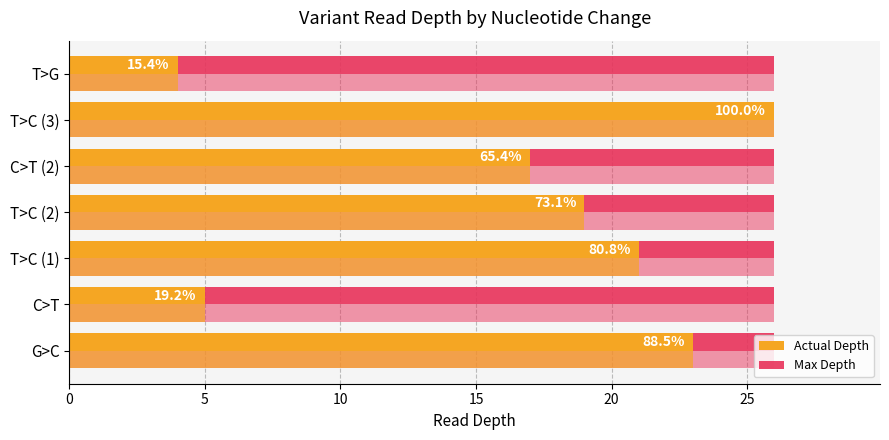

How many series are shown in this chart?

4